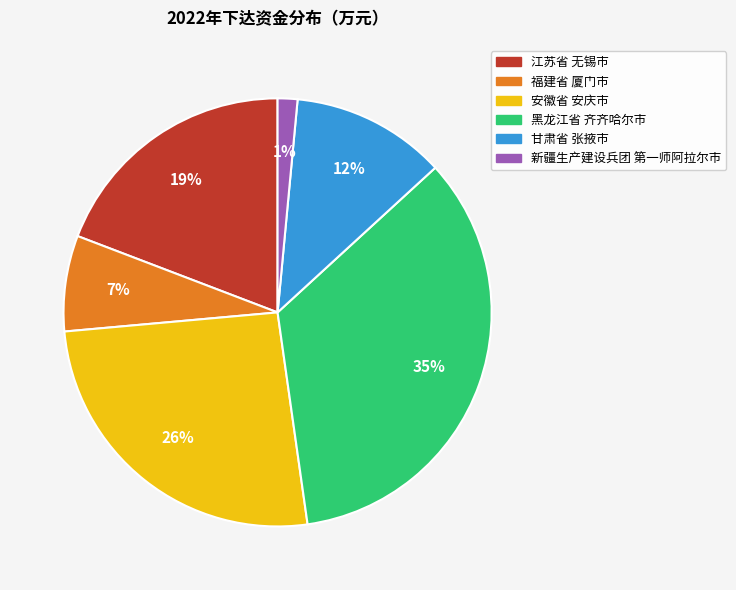

Is it true that 甘肃省 张掖市 is 25% of the pie?

False